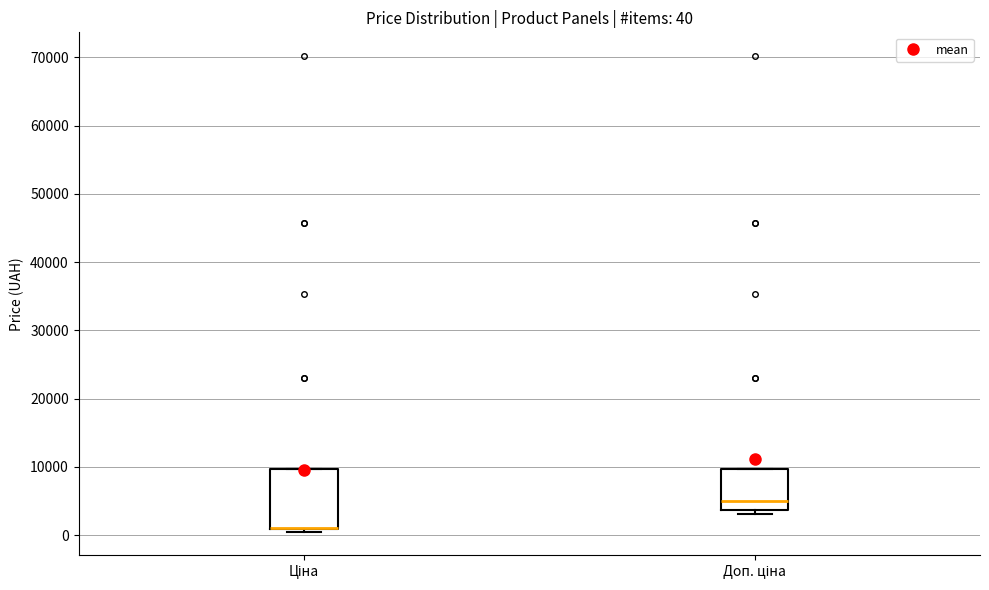

Which box is the tallest, from its lower edge to its upper edge?

Ціна